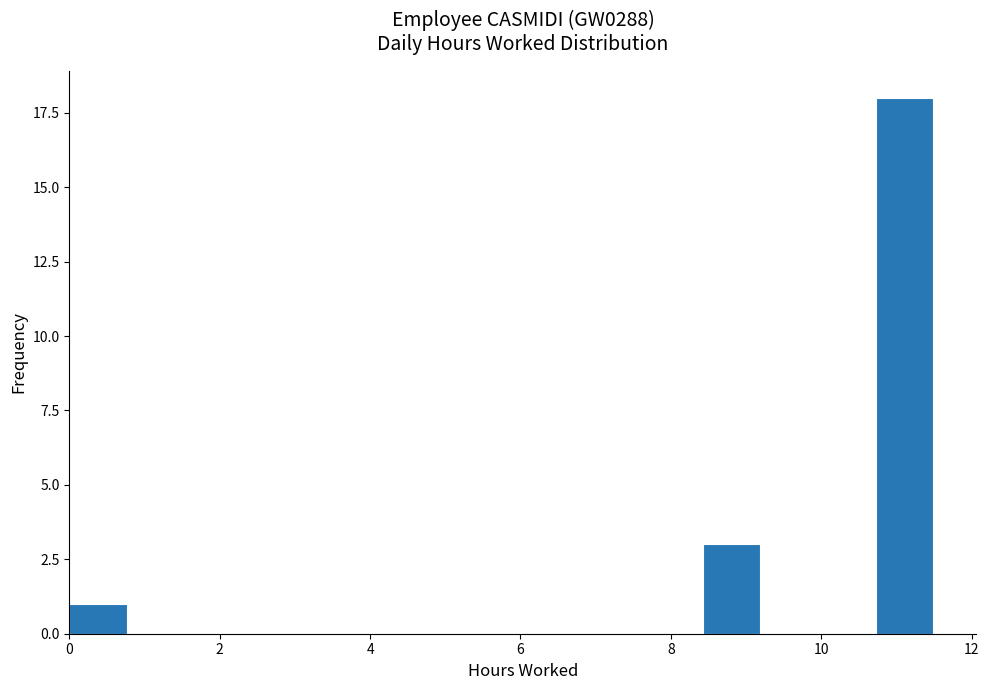

Around what value on the x-axis is the tallest bar? Give the approximate position of its centre, as read against the axis.

11.2